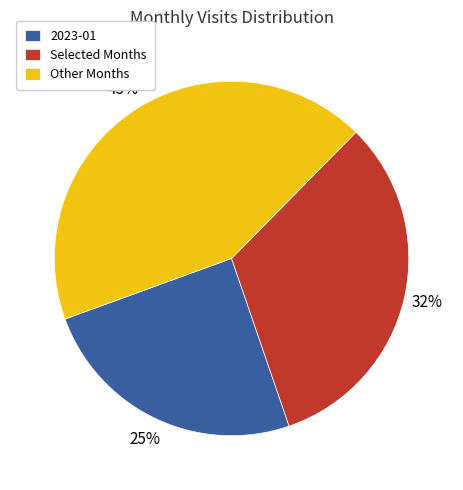

What is the smallest slice in the pie chart?

2023-01